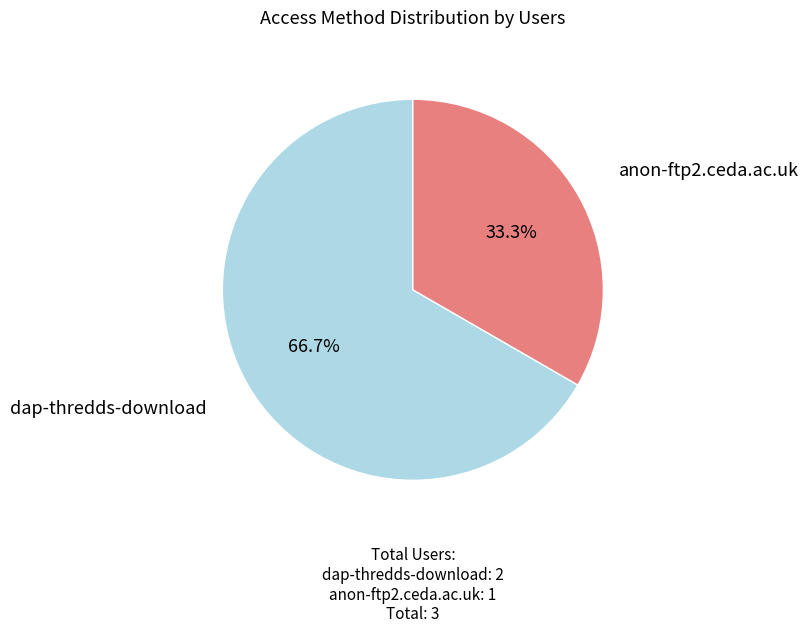

Which slice is the largest?

dap-thredds-download